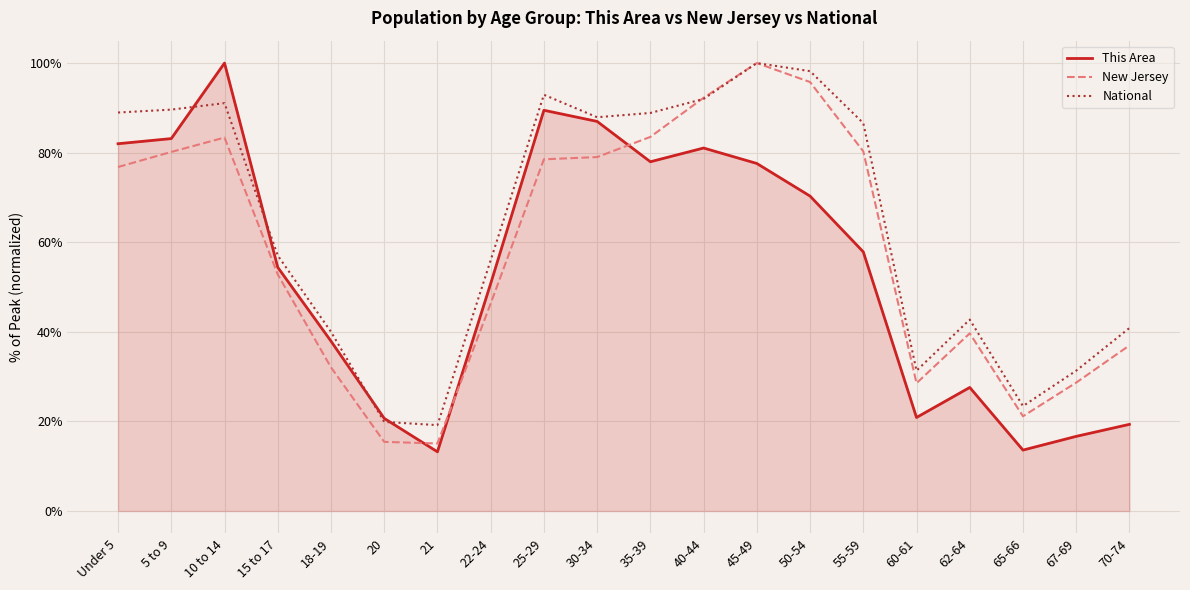

Which series has the widest spread of values?

This Area